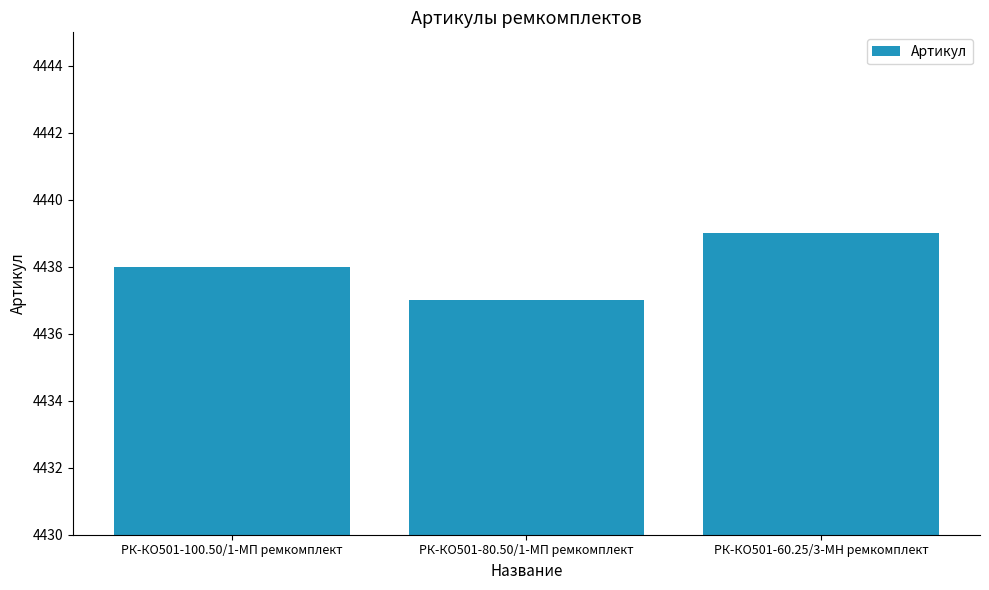

What is the value of the 1st bar from the left?

4438